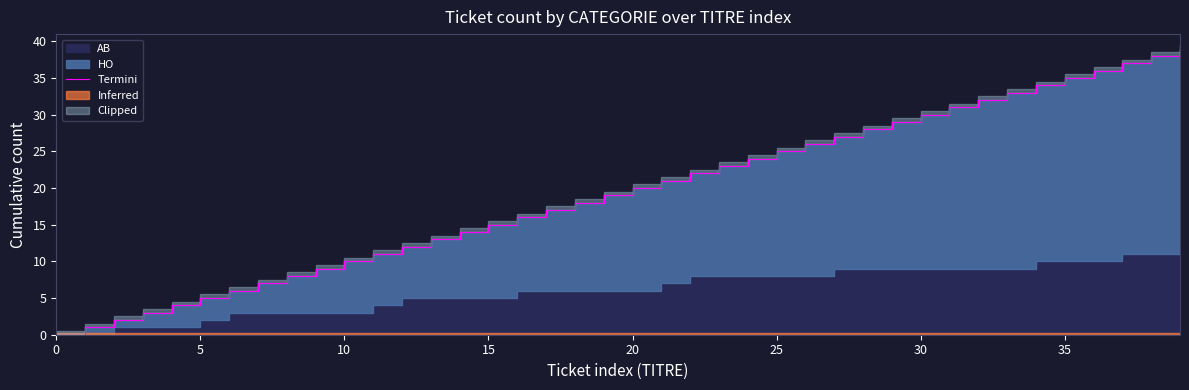

Between 33 and 37, which is larger?

37